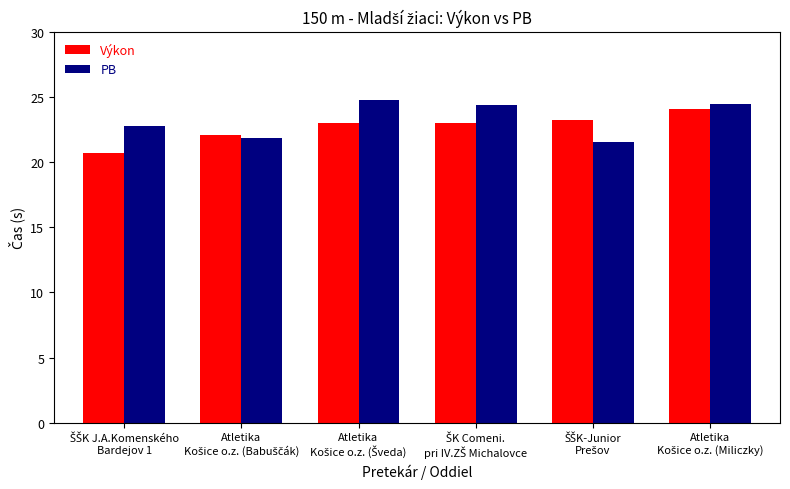

What is the difference between the maximum and minimum values in the Výkon series?

3.4